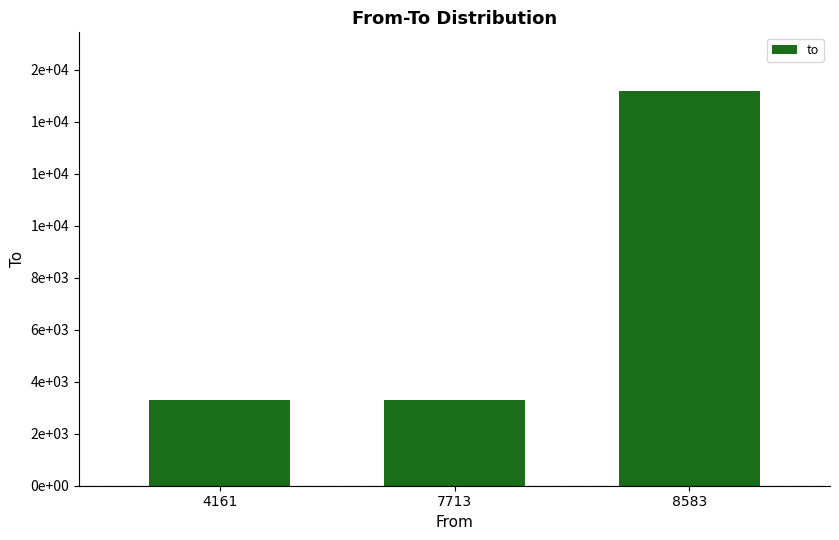

List the labels in order of value, largest first.

8583, 4161, 7713